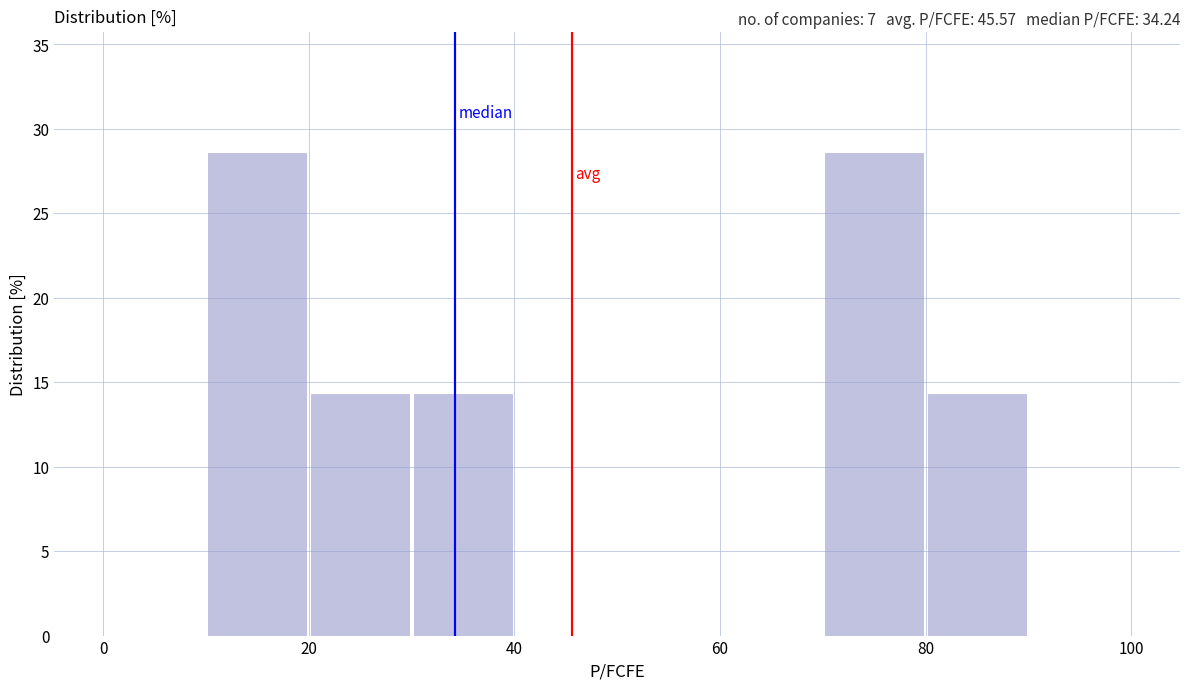

Reading left to right, list every bar in this chart as the range it spans on the x-axis followed by its height. The values are not printed on the chart, so give them approximately, as read against the axis.

0 to 10: 0
10 to 20: 28.5
20 to 30: 14.5
30 to 40: 14.5
40 to 50: 0
50 to 60: 0
60 to 70: 0
70 to 80: 28.5
80 to 90: 14.5
90 to 100: 0